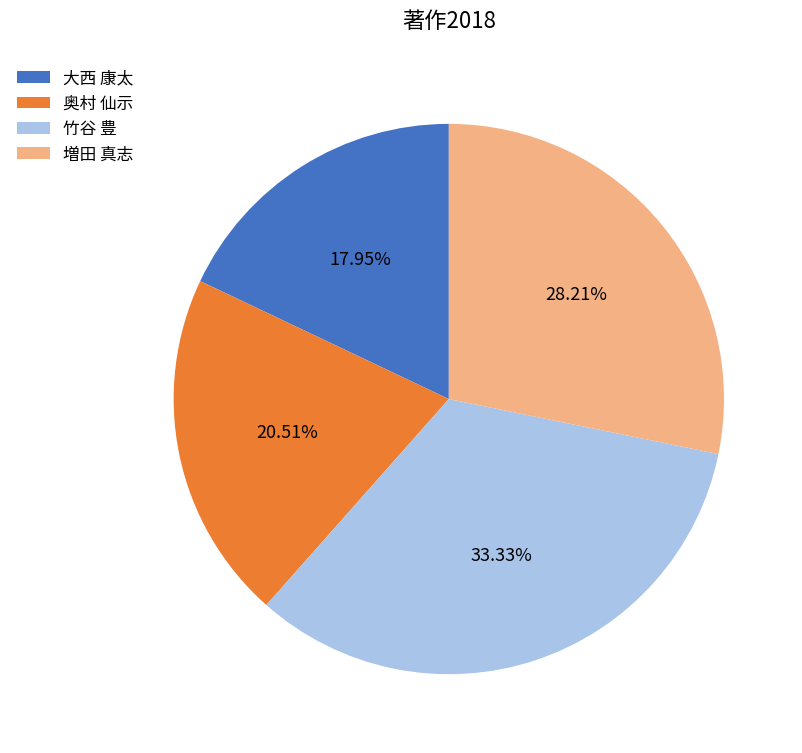

Count the number of slices in the pie.

4